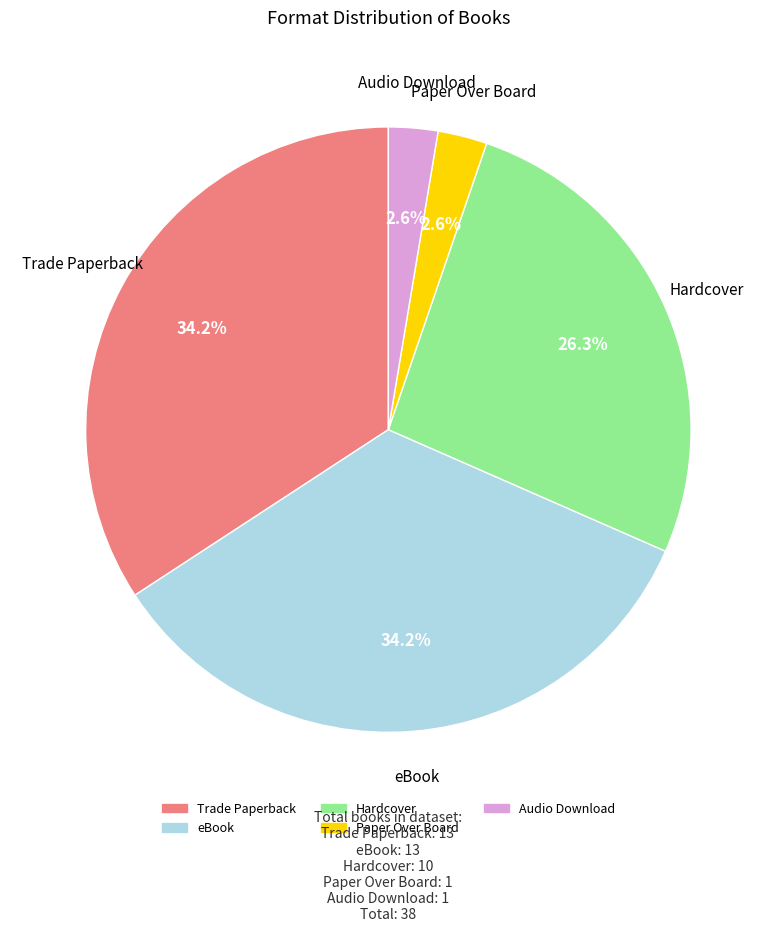

To the nearest percent, what is the difference between the largest and smallest slice percentages?

32%